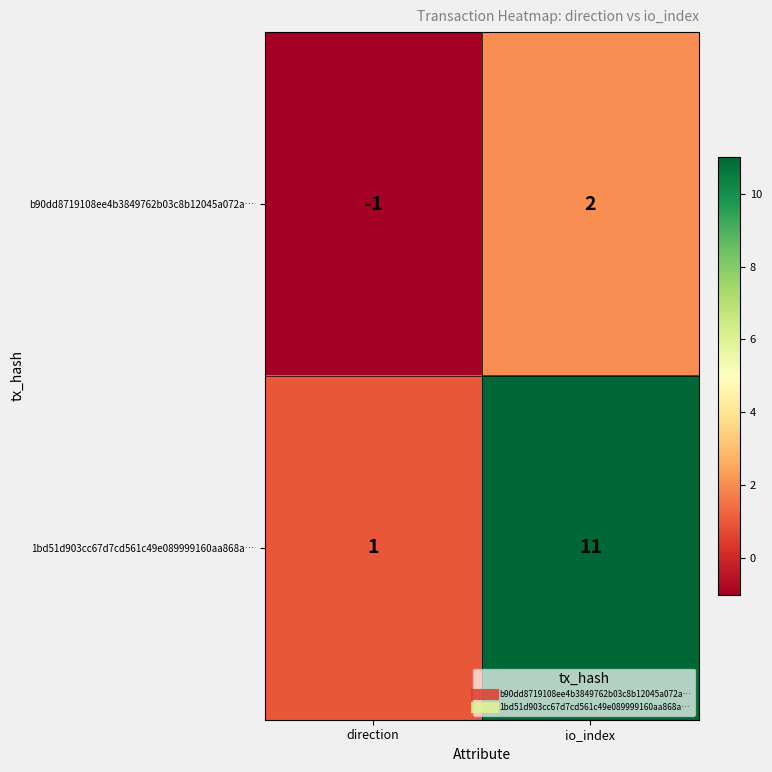

Which category has the highest value across all series?

io_index